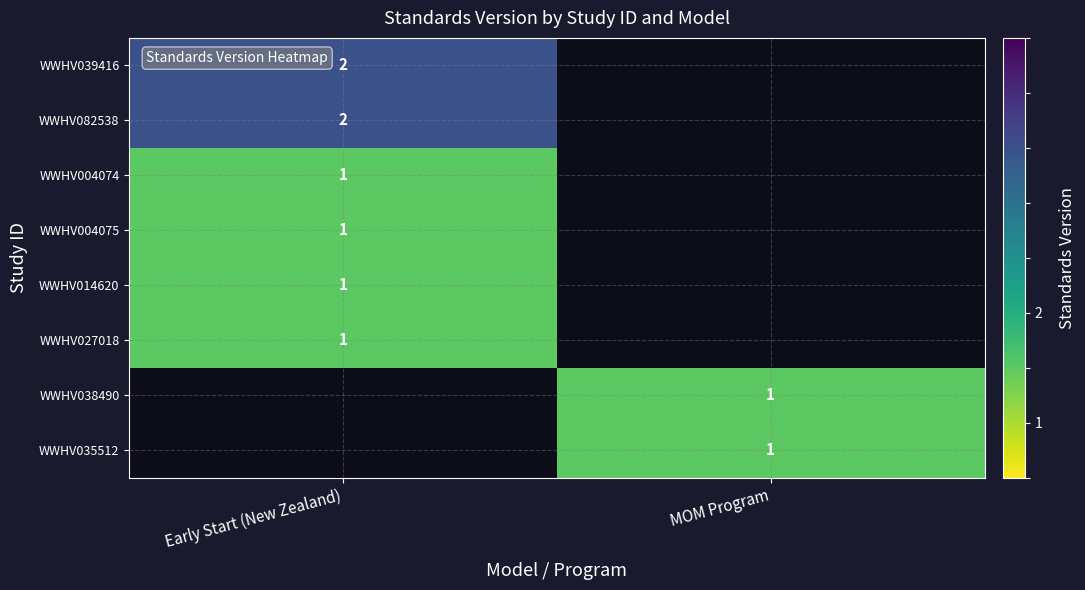

The value of WWHV082538 at Early Start (New Zealand) is 1. True or false?

False